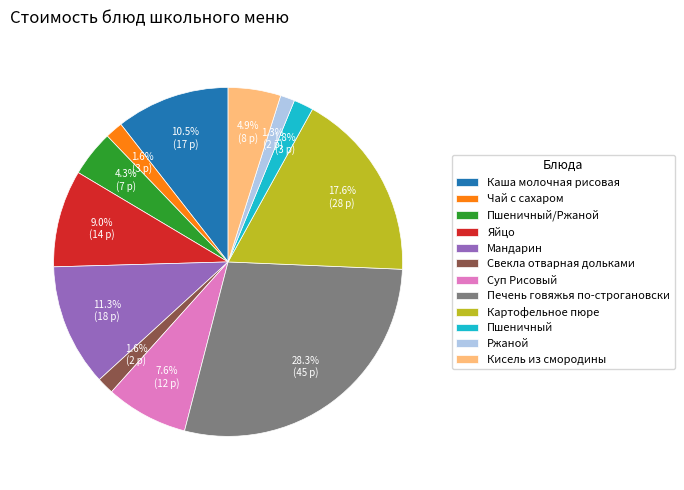

Is there any slice that represents more than half of the pie?

No